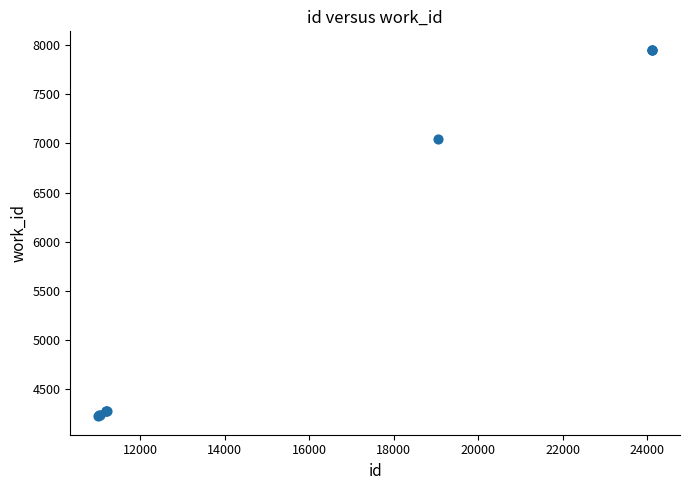

What Y value in the scatter plot is closest to 6088?

7042